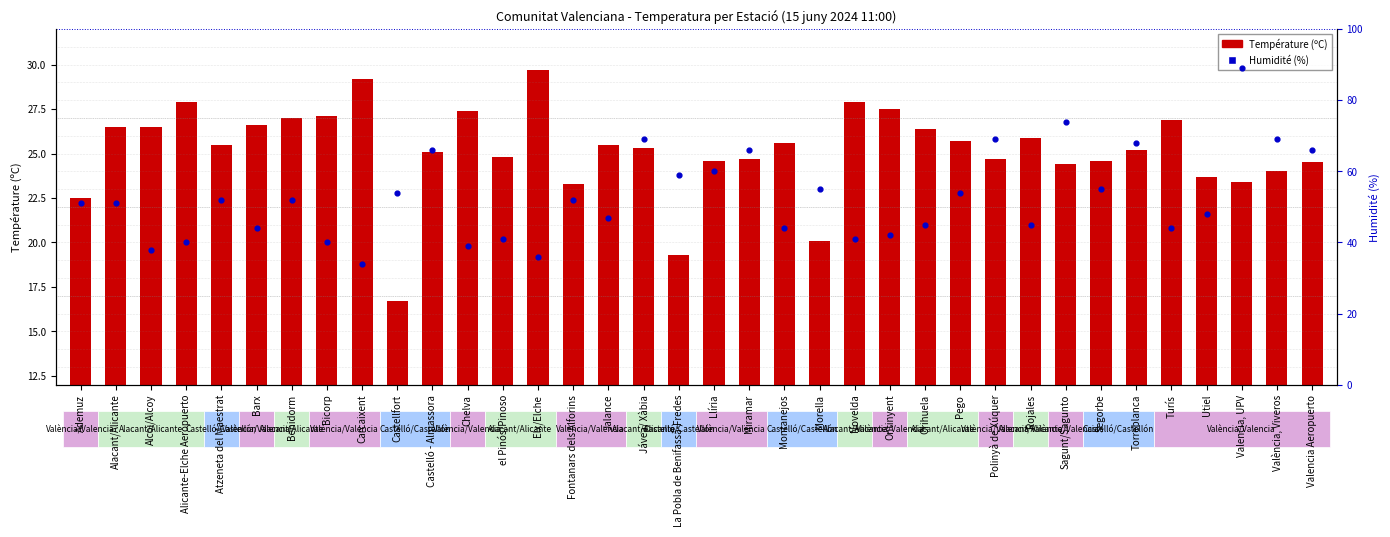

Which series contains the highest Y value?

Humidité (%)